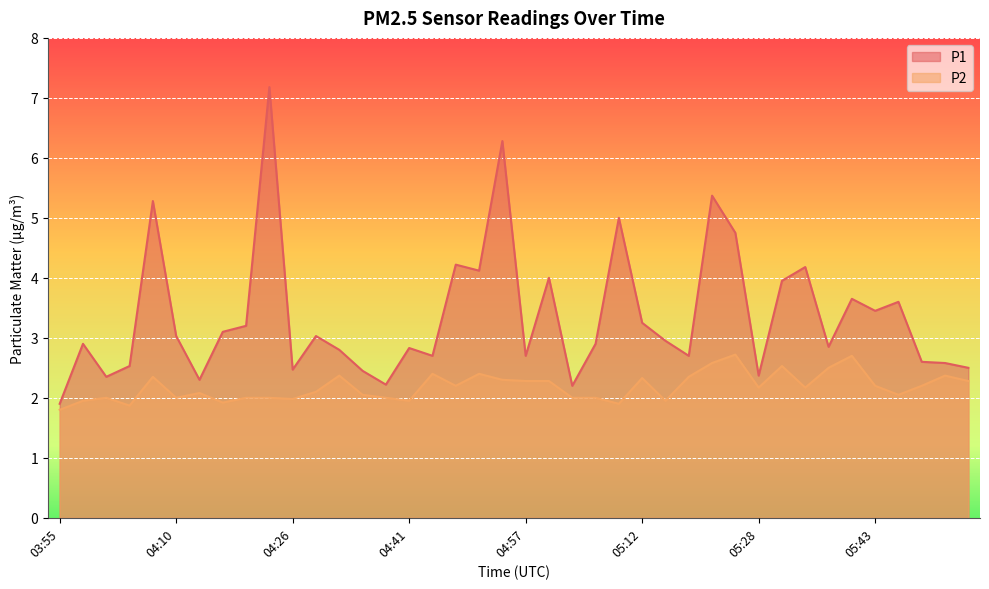

Reading right to left, list all the values displayed in this chart.

P1: 05:56=2.5	05:53=2.6	05:50=2.6	05:47=3.6	05:43=3.5	05:40=3.6	05:37=2.9	05:34=4.2	05:31=4.0	05:28=2.4	05:25=4.8	05:22=5.4	05:19=2.7	05:16=3.0	05:12=3.2	05:09=5.0	05:06=2.9	05:03=2.2	05:00=4.0	04:57=2.7	04:54=6.3	04:51=4.1	04:48=4.2	04:45=2.7	04:41=2.8	04:38=2.2	04:35=2.5	04:32=2.8	04:29=3.0	04:26=2.5	04:23=7.2	04:20=3.2	04:16=3.1	04:13=2.3	04:10=3.0	04:07=5.3	04:04=2.5	04:01=2.4	03:58=2.9	03:55=1.9
P2: 05:56=2.3	05:53=2.4	05:50=2.2	05:47=2.0	05:43=2.2	05:40=2.7	05:37=2.5	05:34=2.2	05:31=2.5	05:28=2.2	05:25=2.7	05:22=2.6	05:19=2.4	05:16=1.9	05:12=2.3	05:09=1.9	05:06=2.0	05:03=2.0	05:00=2.3	04:57=2.3	04:54=2.3	04:51=2.4	04:48=2.2	04:45=2.4	04:41=1.9	04:38=2.0	04:35=2.0	04:32=2.4	04:29=2.1	04:26=2.0	04:23=2.0	04:20=2.0	04:16=1.9	04:13=2.1	04:10=2.0	04:07=2.4	04:04=1.9	04:01=2.0	03:58=1.9	03:55=1.8